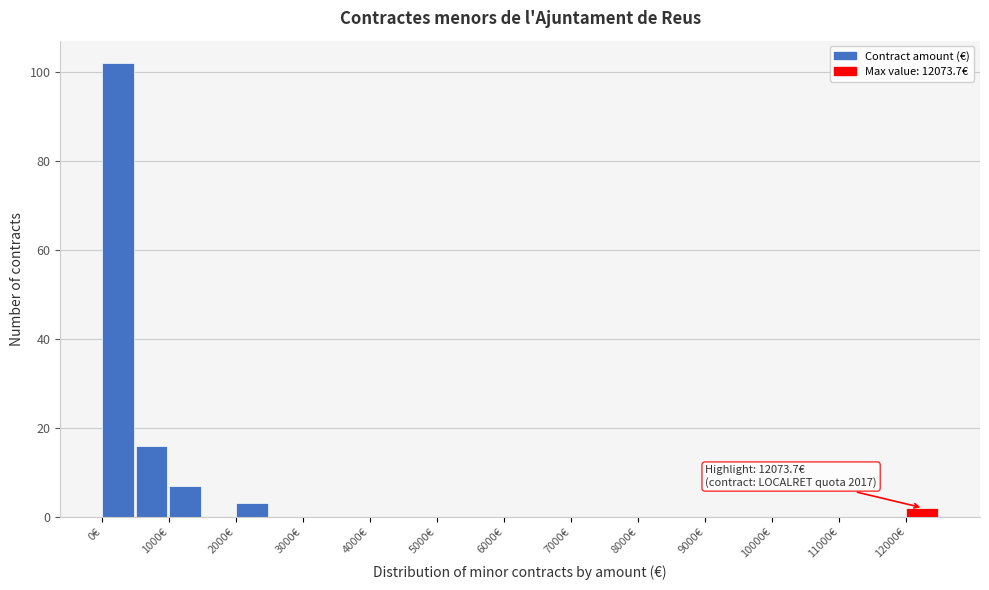

Over which range of the x-axis is the bar tallest?

0 to 500